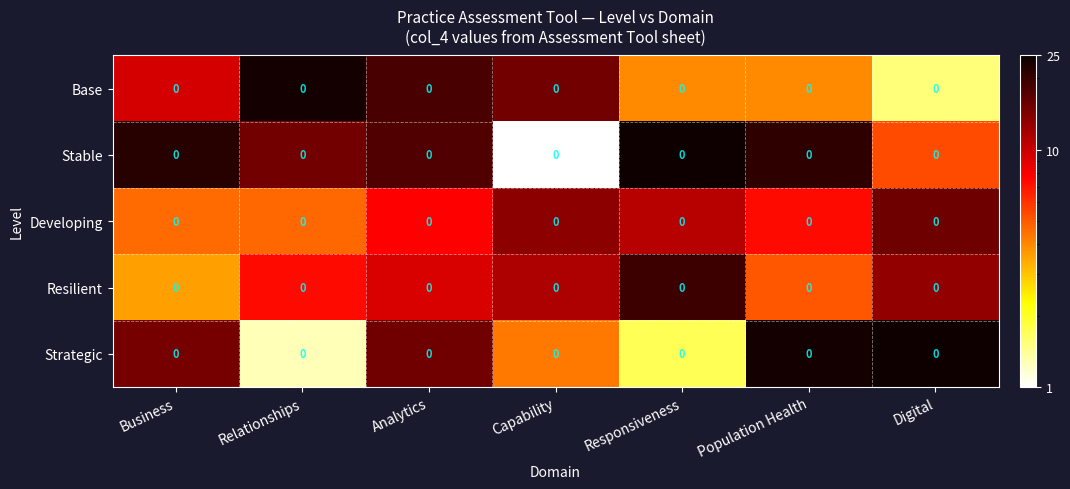

At which category is the sum across all series the highest?

Analytics